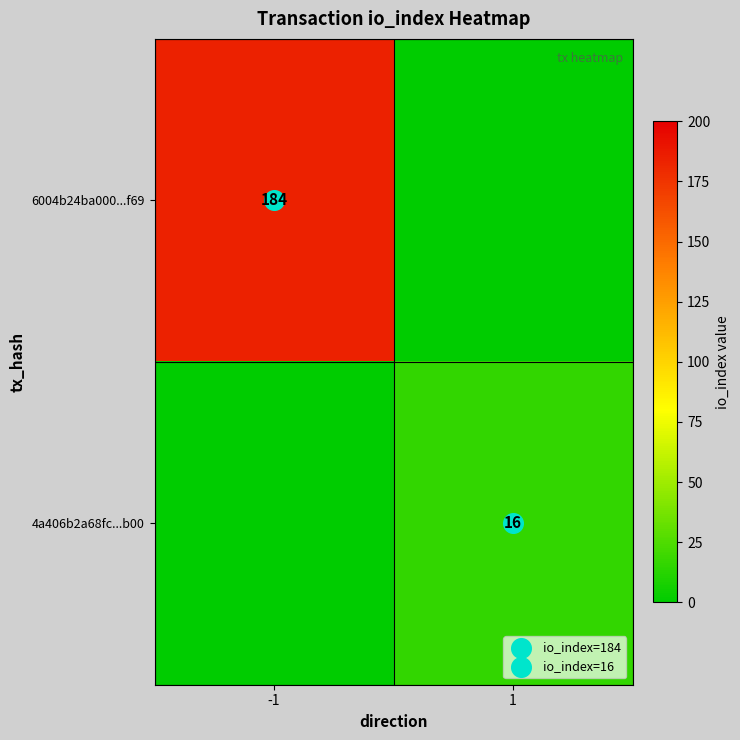

Which series has the widest spread of values?

6004b24ba000...f69